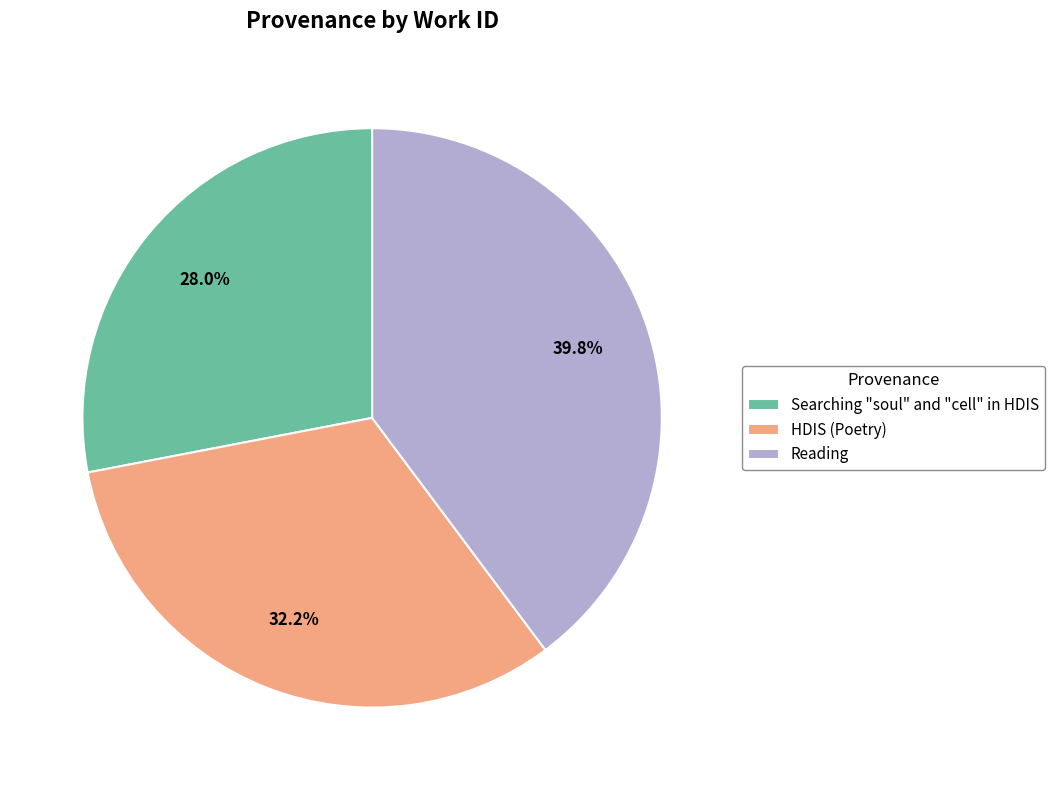

To the nearest percent, what is the difference between the largest and smallest slice percentages?

12%